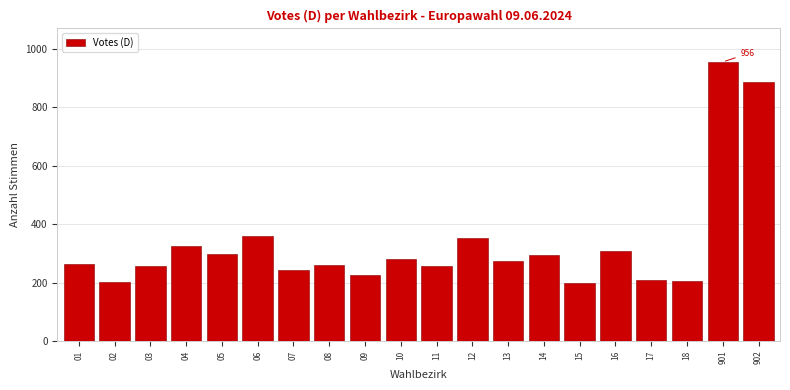

What is the sum of the values at 06 and 901?

1317